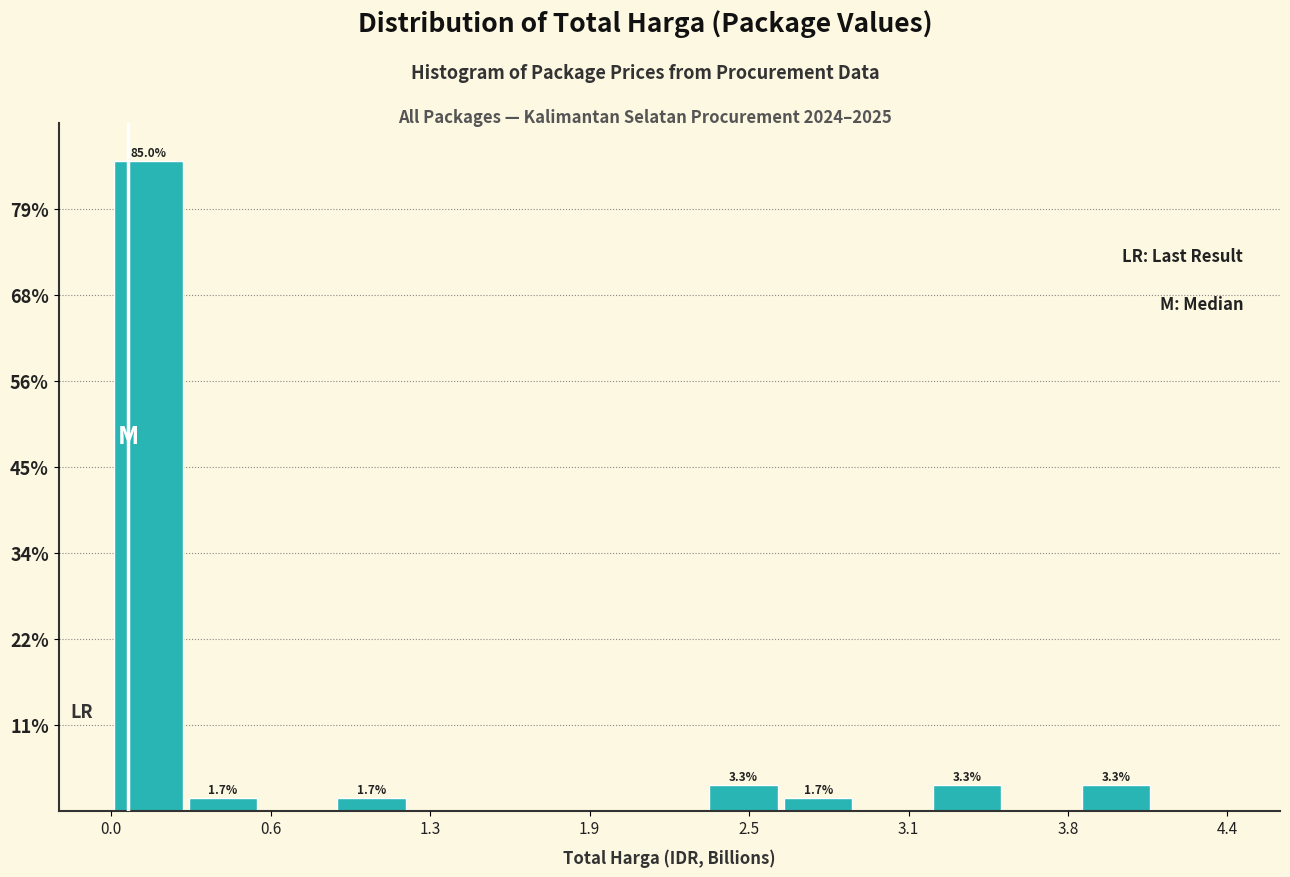

Around what value on the x-axis is the tallest bar? Give the approximate position of its centre, as read against the axis.

0.1